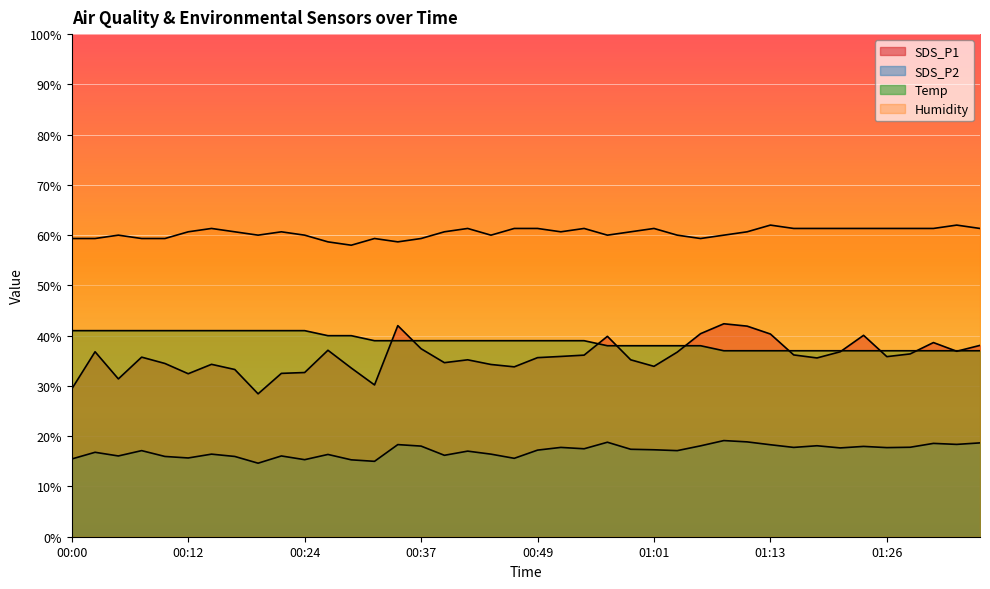

True or false: Humidity has a value of 60.0 at 00:44.

True